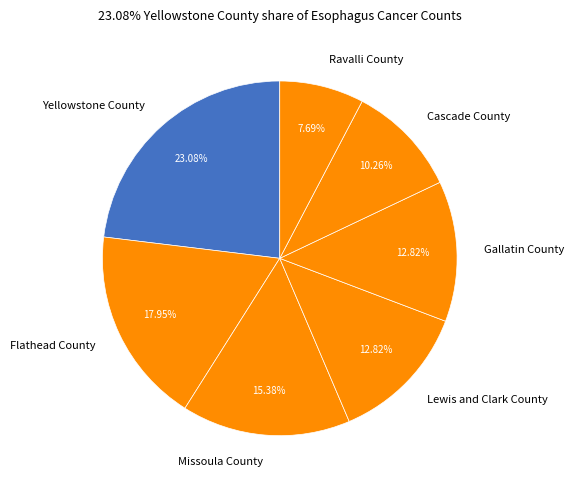

To the nearest percent, what is the difference between the largest and smallest slice percentages?

15%